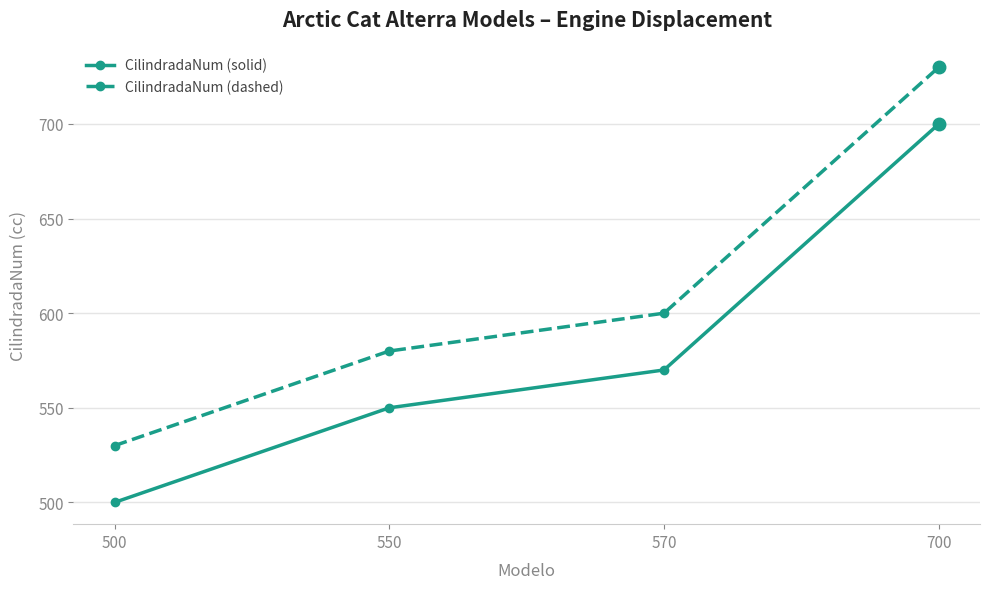

Is it true that CilindradaNum (solid) equals 550 at 550?

True